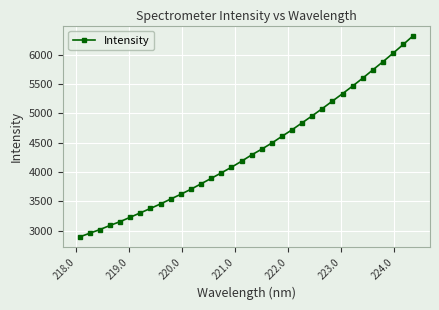

What is the value of the 34th point from the left?

6326.1